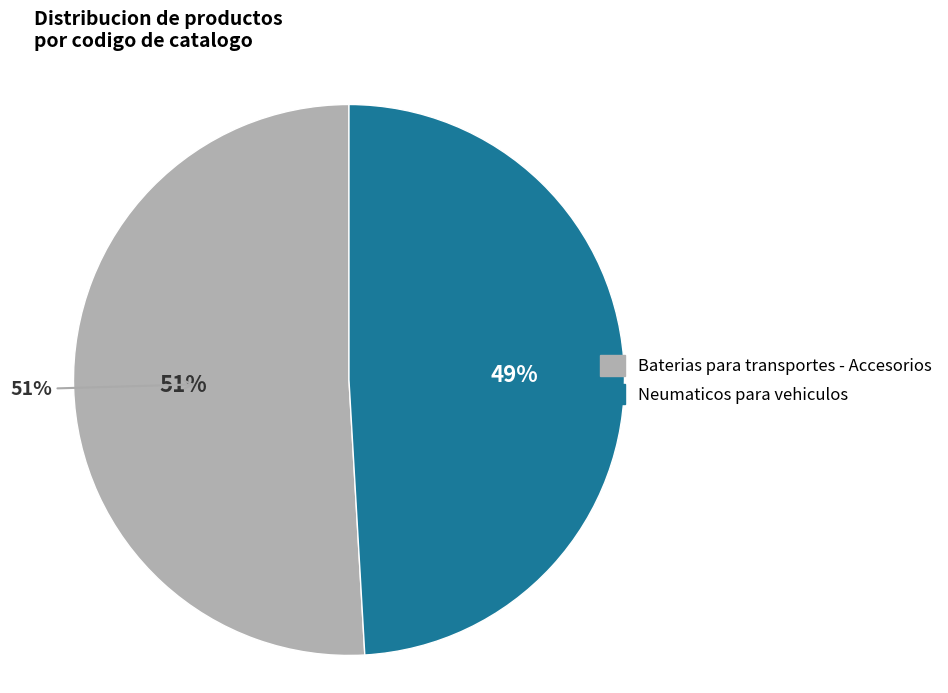

Which category accounts for the majority?

Baterias para transportes - Accesorios